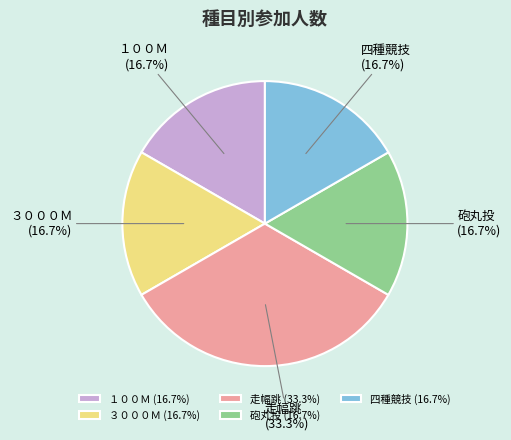

The １００Ｍ slice represents 31% of the pie. True or false?

False